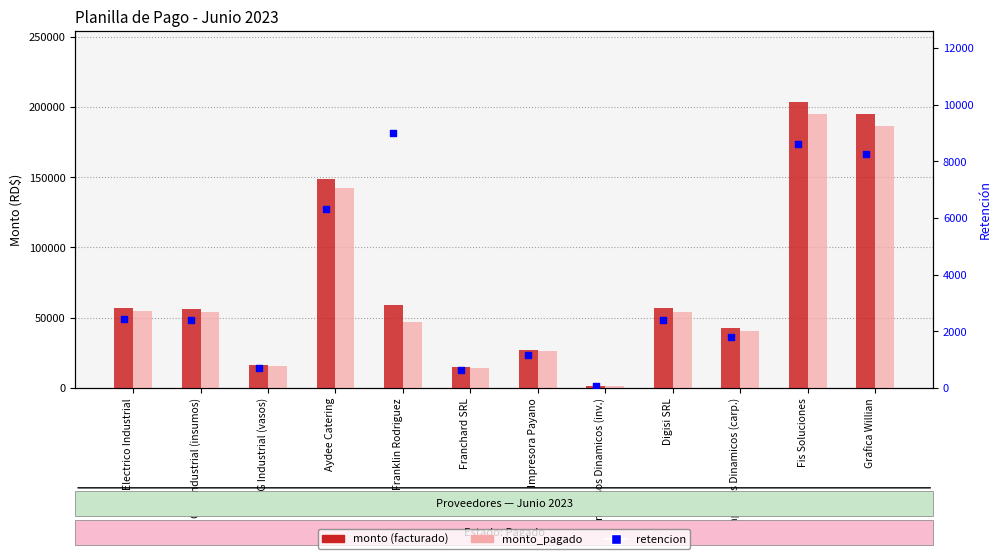

Which series contains the lowest Y value?

retencion